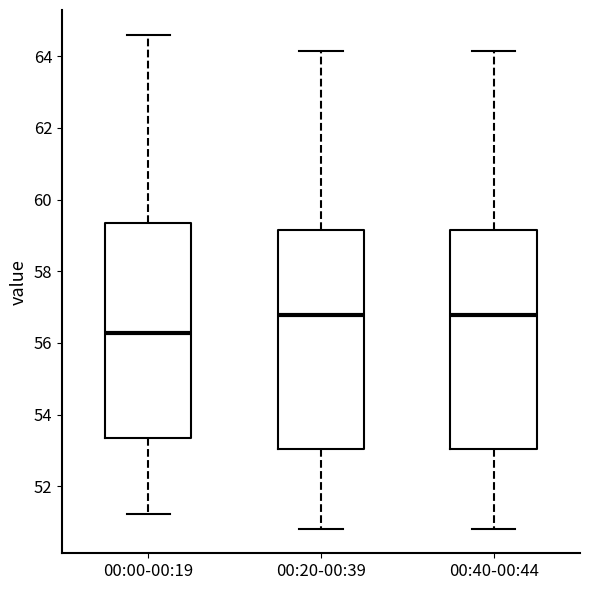

Reading left to right, transcribe this box plot: for each box, give where its median line is, the range the box spans, and where its two whiskers end, as read against the y-axis. The values are not printed on the chart, so give them approximately, as read against the axis.

00:00-00:19: median 56.2, box 53.4 to 59.4, whiskers 51.2 to 64.6
00:20-00:39: median 56.8, box 53.0 to 59.2, whiskers 50.8 to 64.2
00:40-00:44: median 56.8, box 53.0 to 59.2, whiskers 50.8 to 64.2